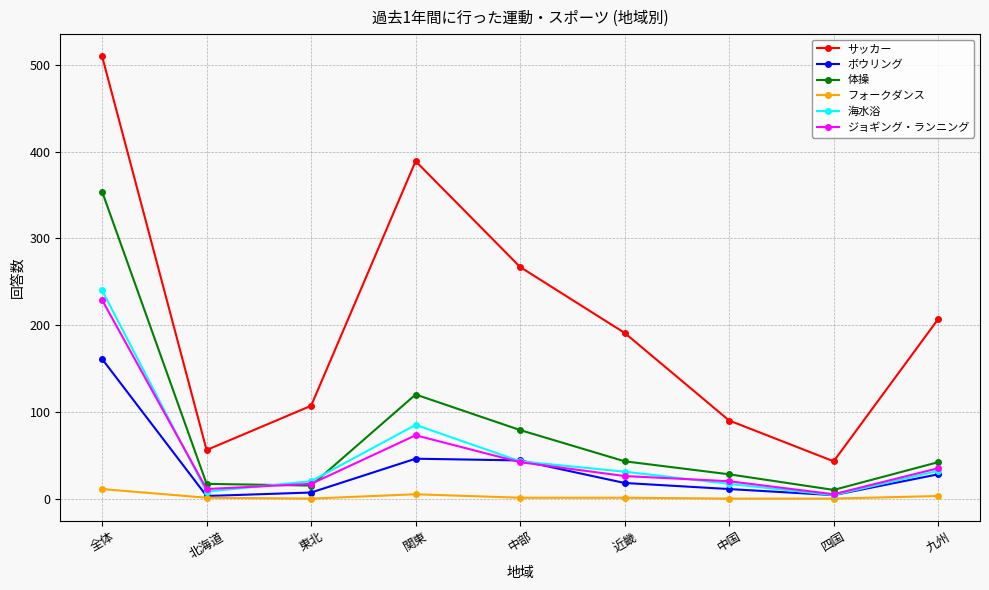

What is the sum of the ボウリング values at 関東 and 全体?

207